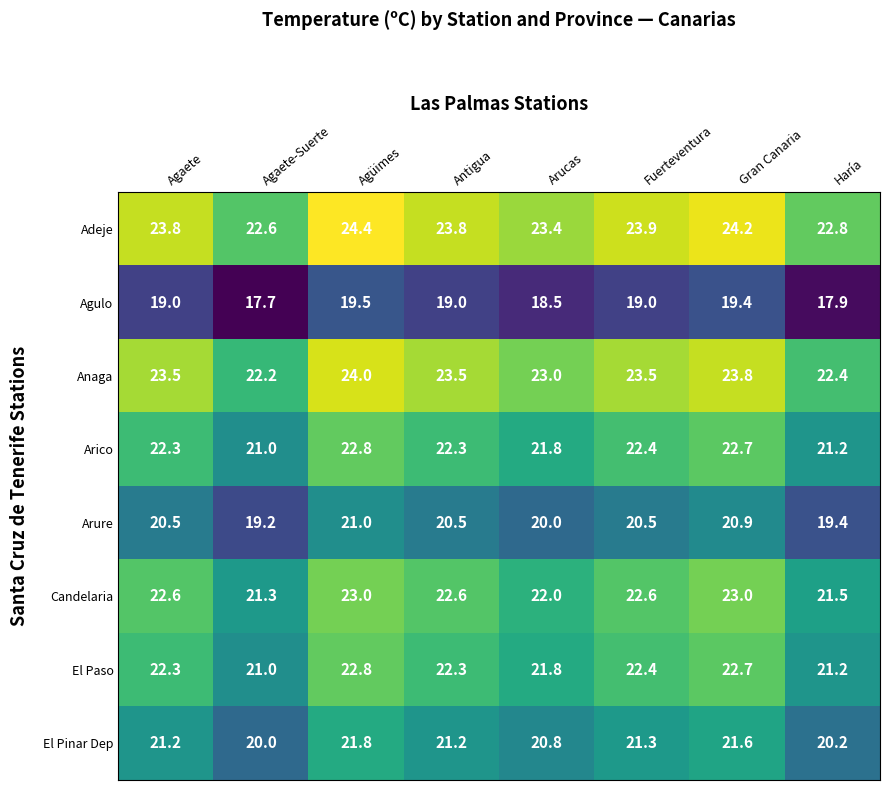

The value of Agulo at Antigua is 19.0. True or false?

True